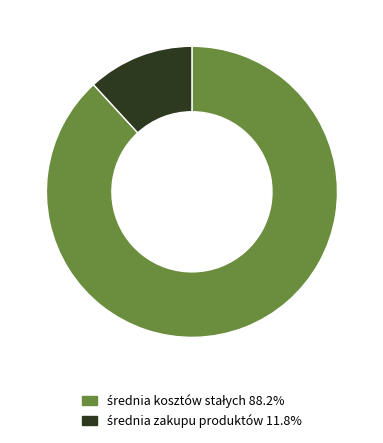

Is there a majority slice in this chart?

Yes